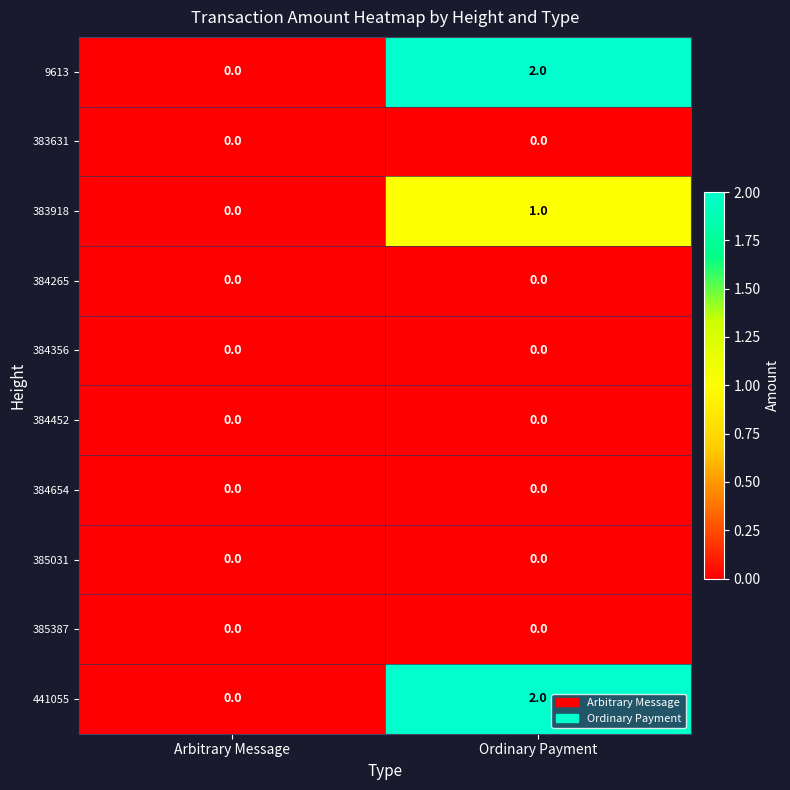

At which label is 441055 closest to 1?

Arbitrary Message